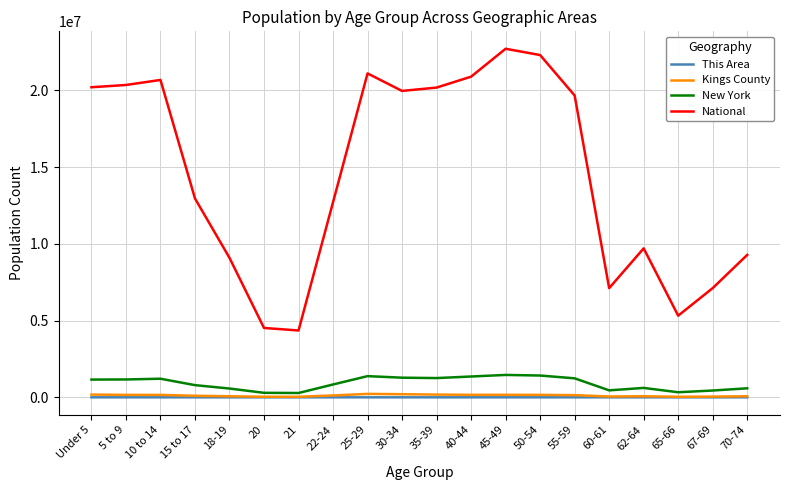

What is the sum of the This Area values at 5 to 9 and 35-39?

495